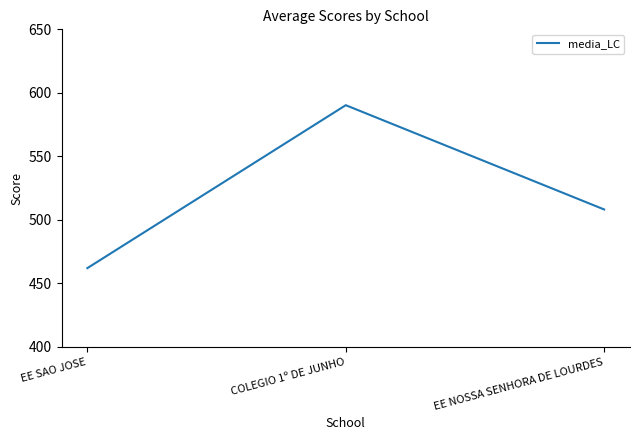

The chart shows a value of 774.4 at EE NOSSA SENHORA DE LOURDES. True or false?

False